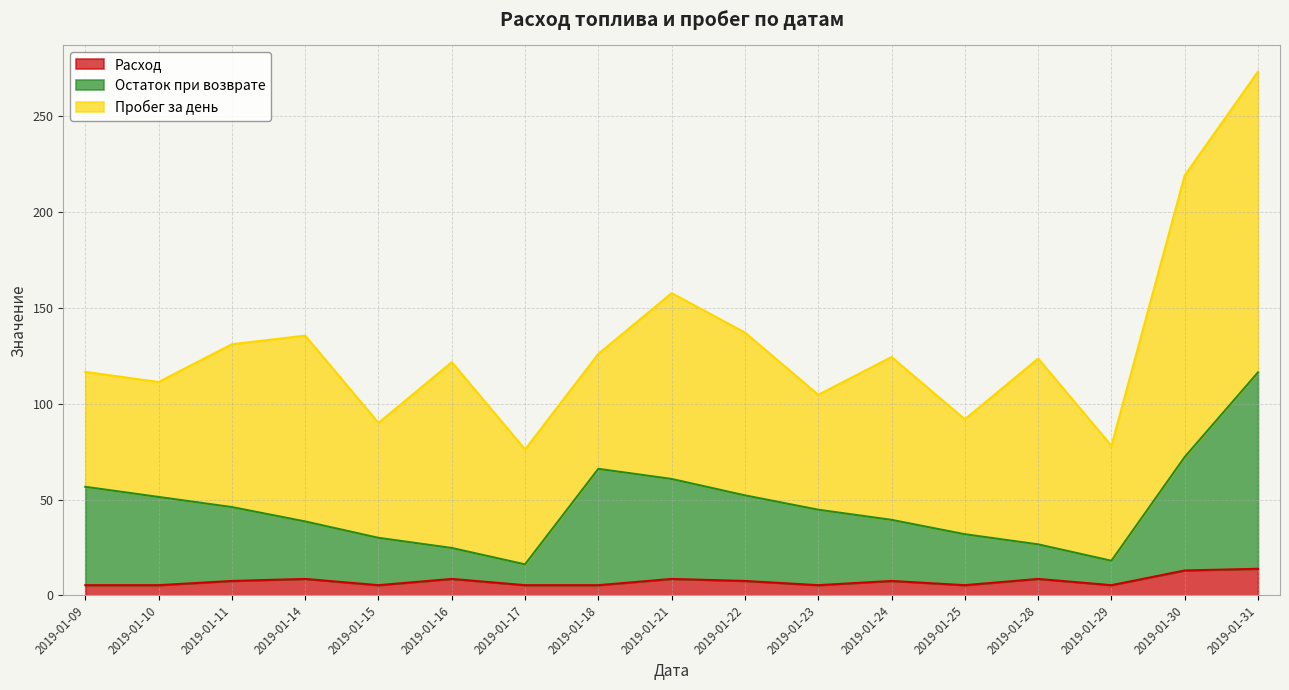

True or false: Расход and Остаток при возврате intersect in this chart.

False